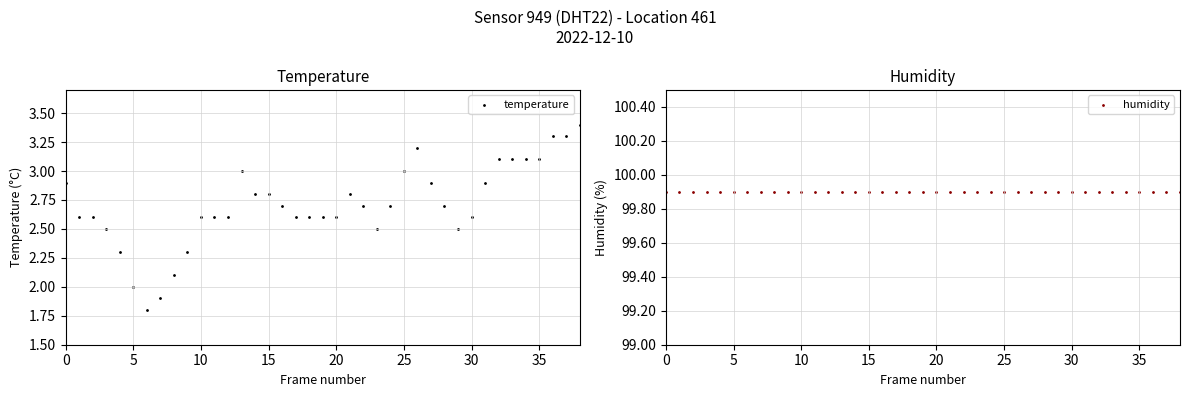

What are all the series names shown in the legend?

temperature, humidity